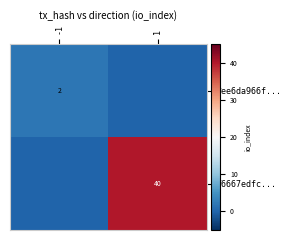

Is it true that f6667edfc... equals 26 at 1?

False